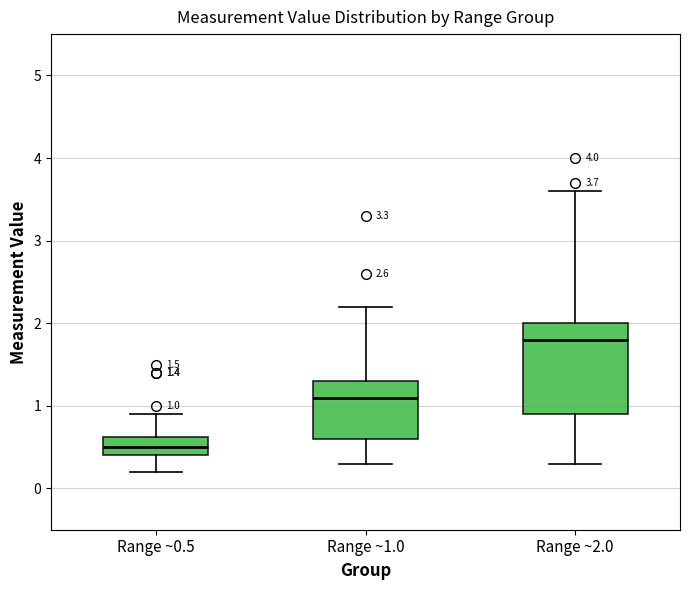

Which box's median line is the highest?

Range ~2.0